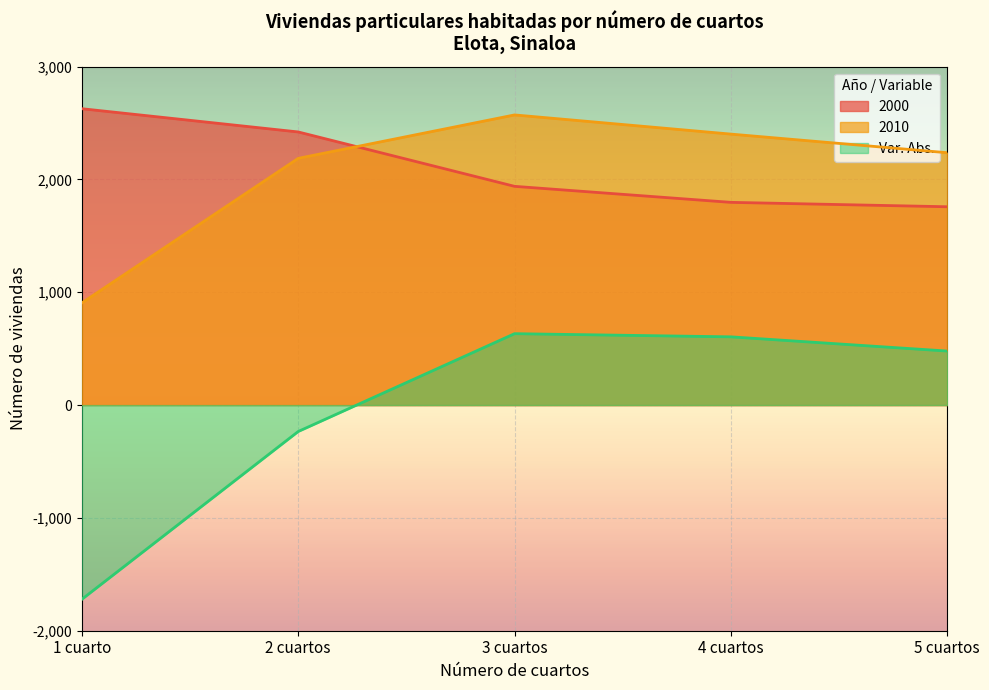

Is the value of Var. Abs. at 2 cuartos greater than the value of 2010 at 4 cuartos?

No